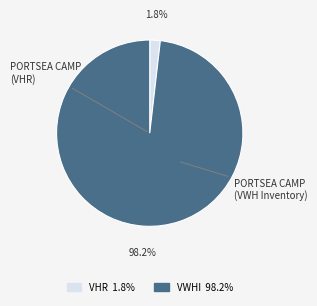

Is there any slice that represents more than half of the pie?

Yes